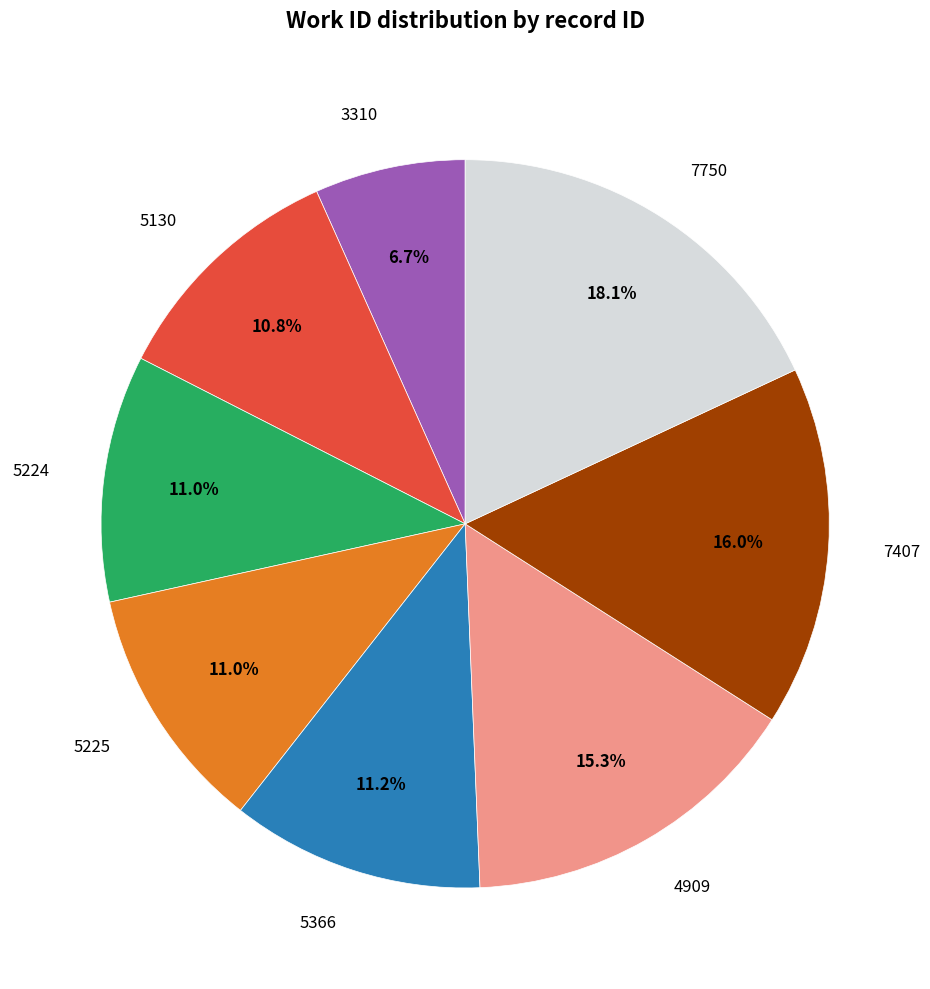

Does any single category account for the majority?

No